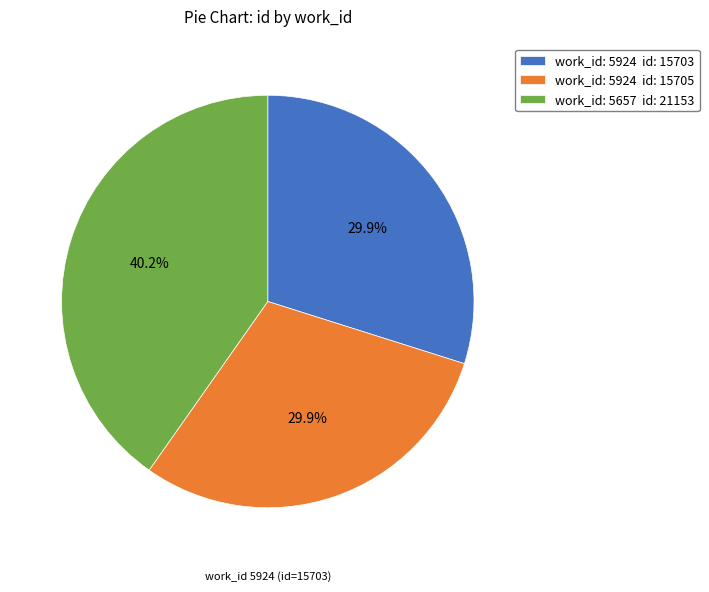

What is the largest slice in the pie chart?

work_id: 5657 id: 21153